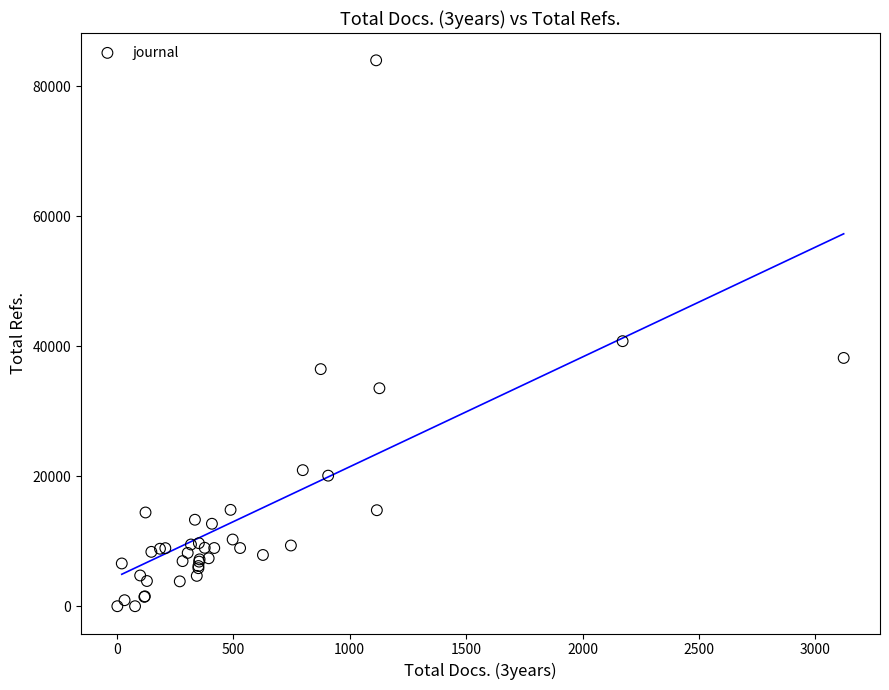

What Y value in the scatter plot is closest to 42006?

40789